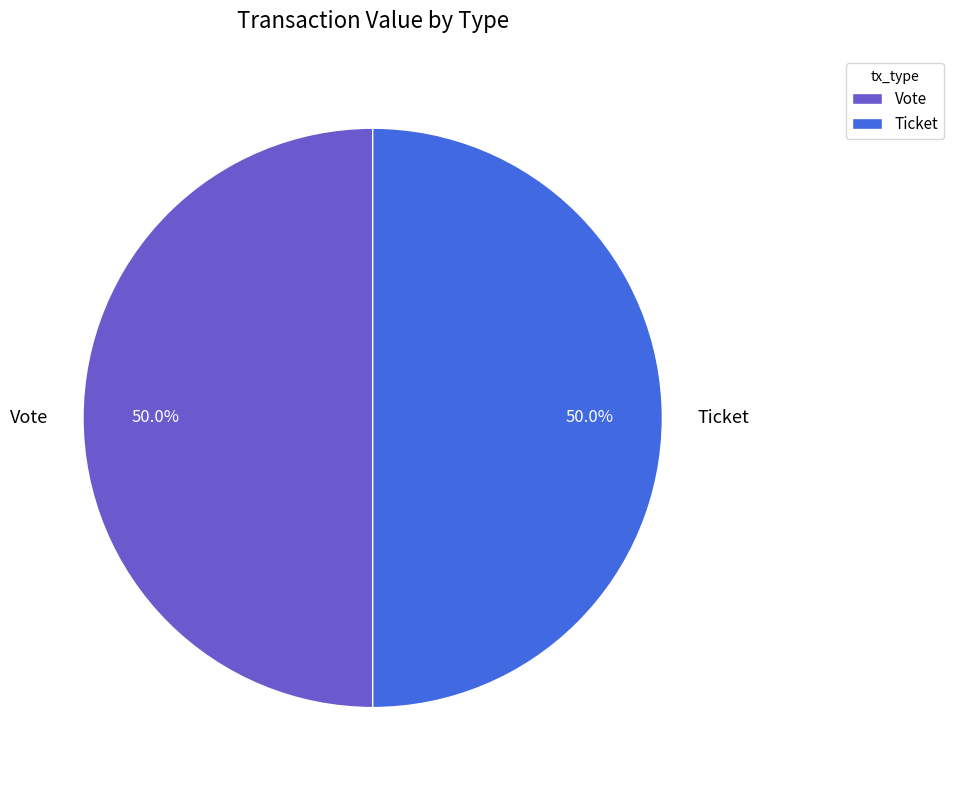

What is the ratio of the value at Ticket to the value at Vote?

1.0